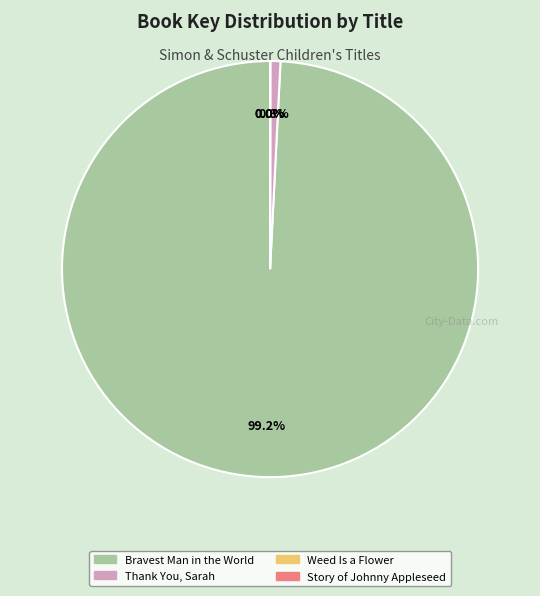

What is the largest slice in the pie chart?

Bravest Man in the World